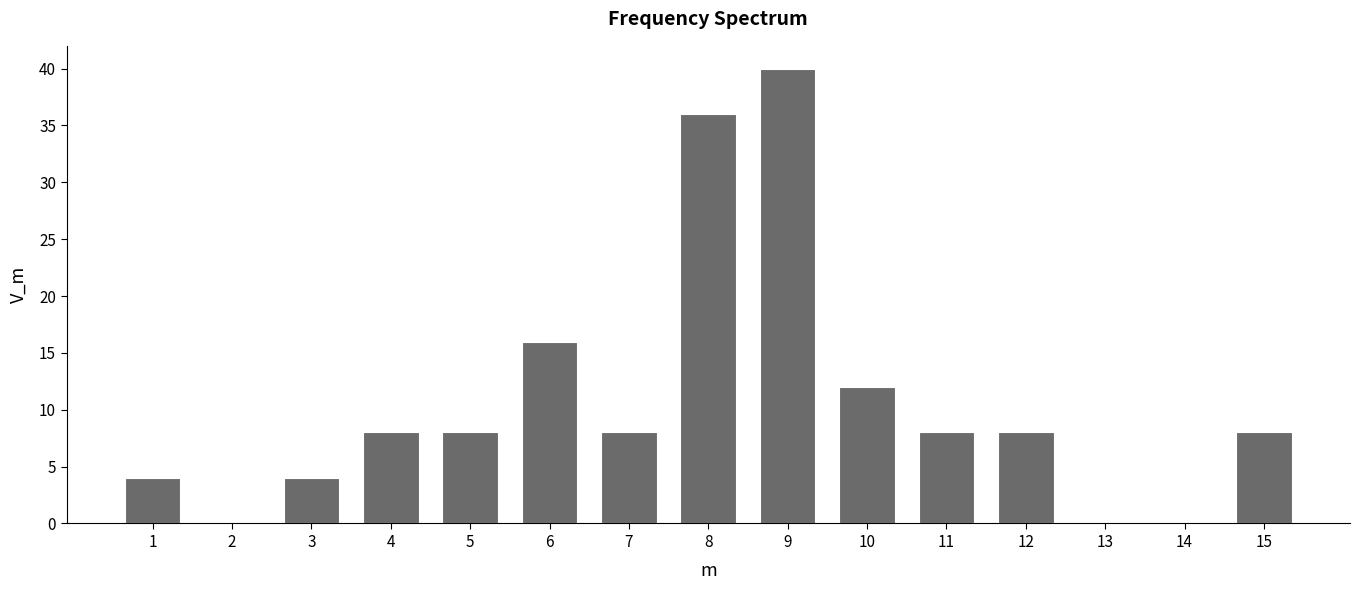

Reading right to left, extract all data points from this chart.

15=8	14=0	13=0	12=8	11=8	10=12	9=40	8=36	7=8	6=16	5=8	4=8	3=4	2=0	1=4